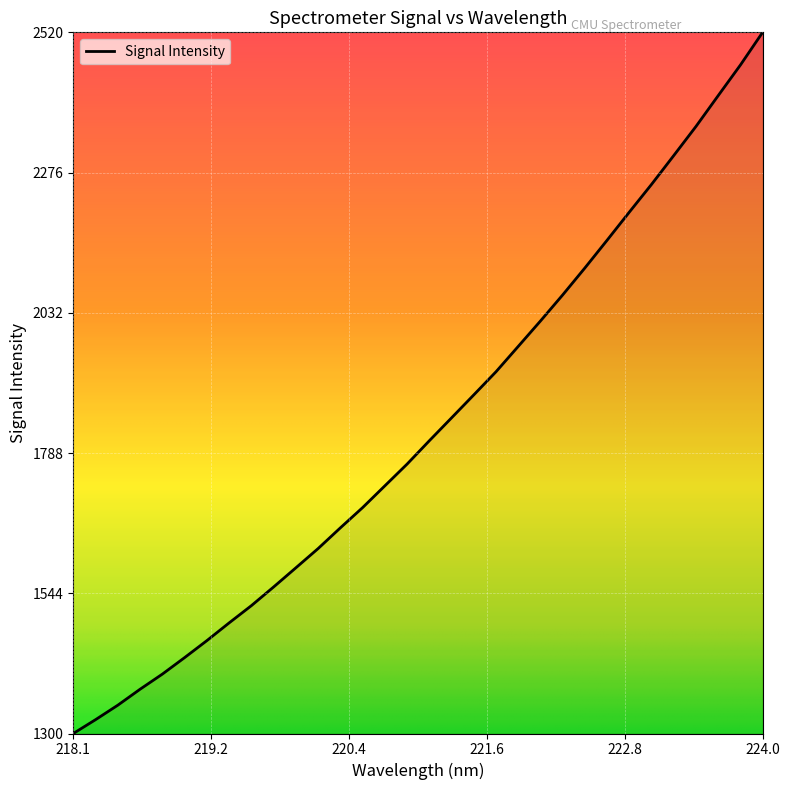

What is the difference between the maximum and minimum values?

1220.2